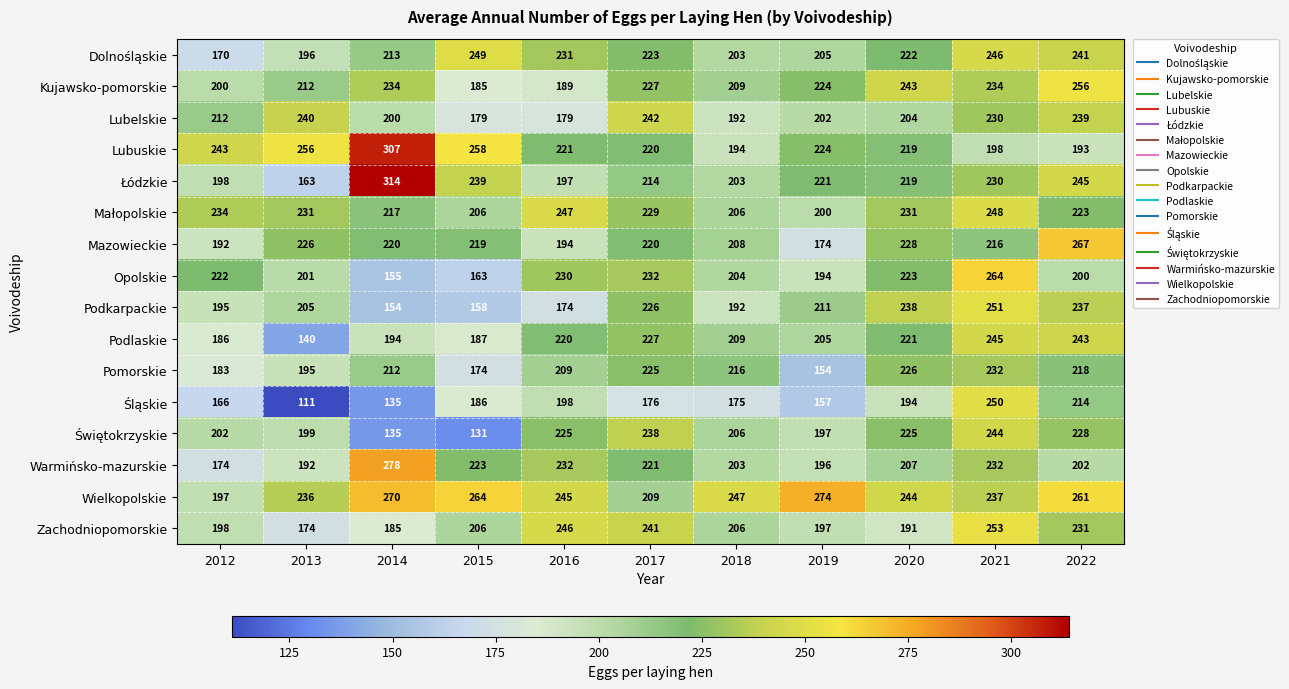

Is it true that Wielkopolskie equals 330 at 2020?

False